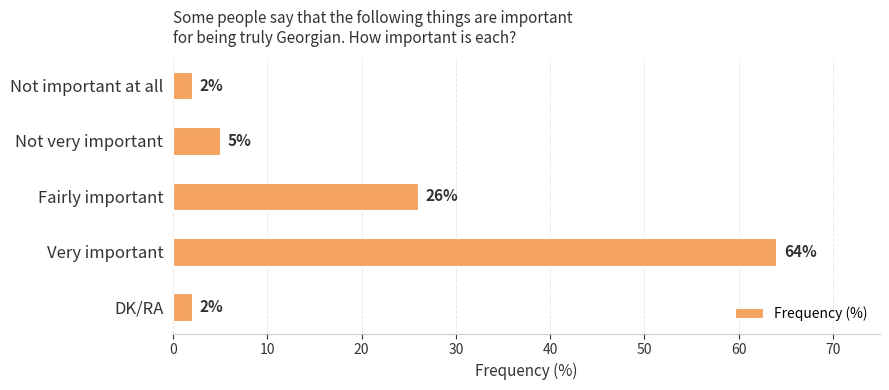

Reading top to bottom, list all the values displayed in this chart.

2	5	26	64	2